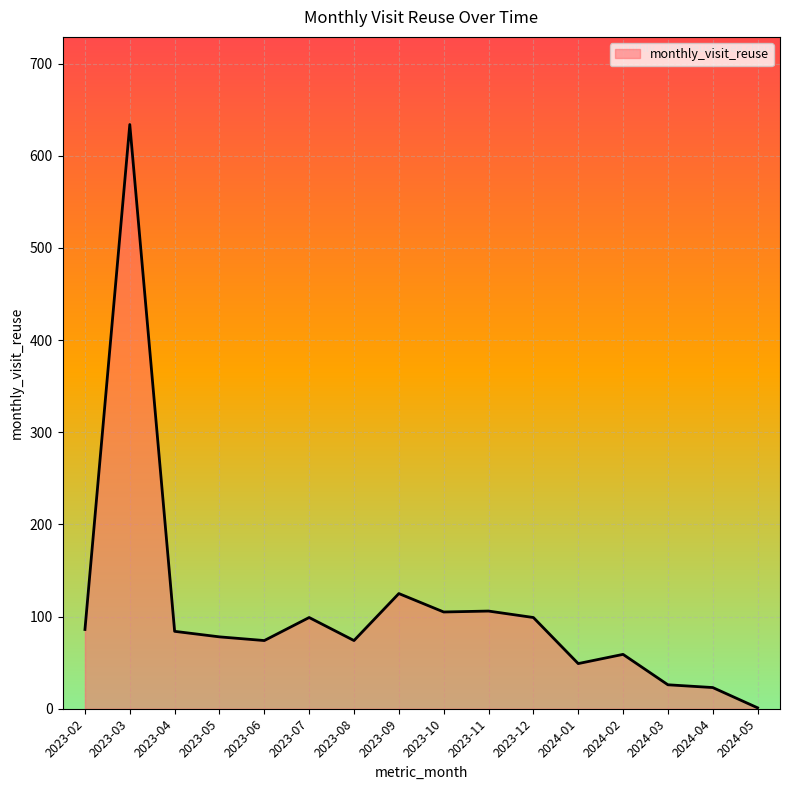

The chart shows a value of 37 at 2023-06. True or false?

False